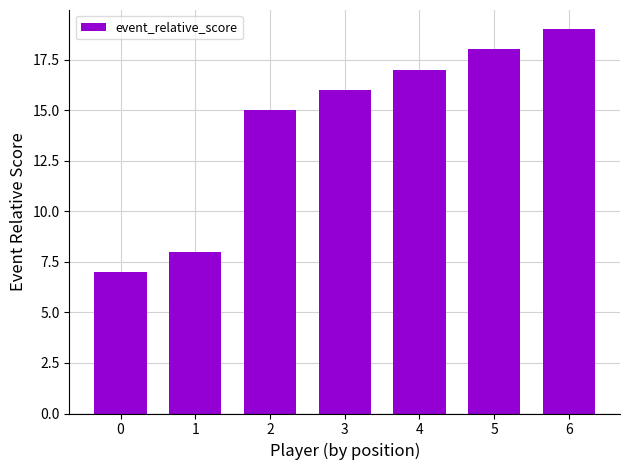

Reading left to right, list all the values displayed in this chart.

0=7	1=8	2=15	3=16	4=17	5=18	6=19